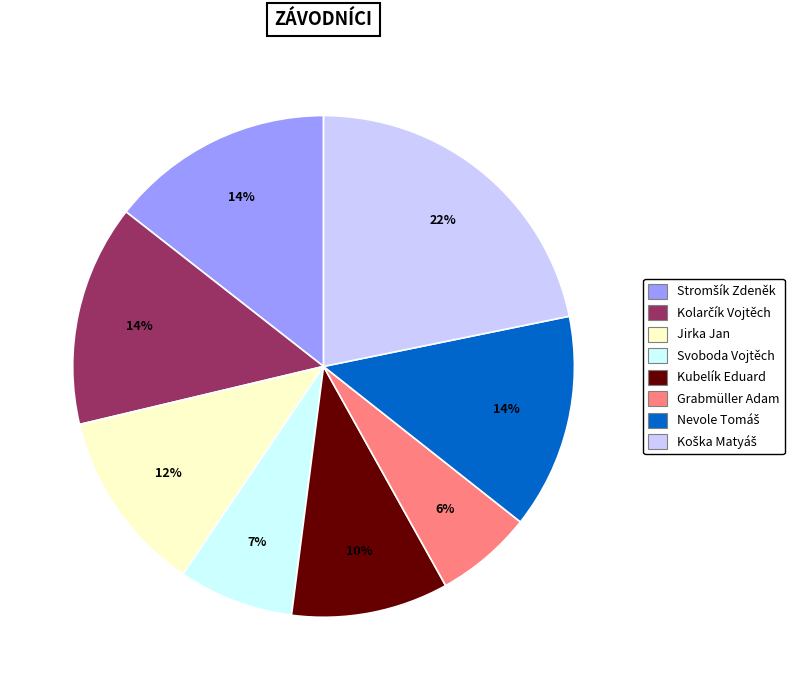

Which has a higher value, Kubelík Eduard or Grabmüller Adam?

Kubelík Eduard